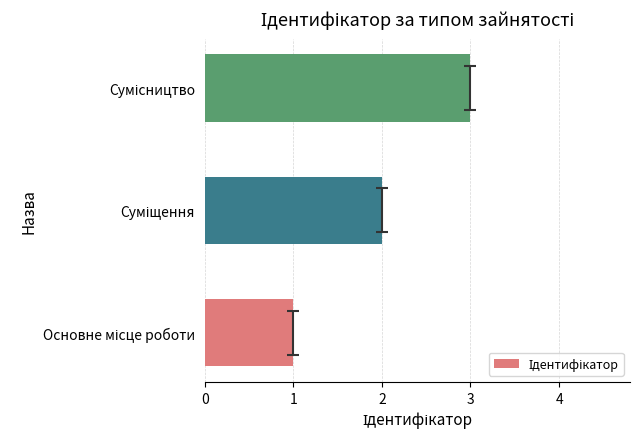

Are the bars horizontal?

Yes